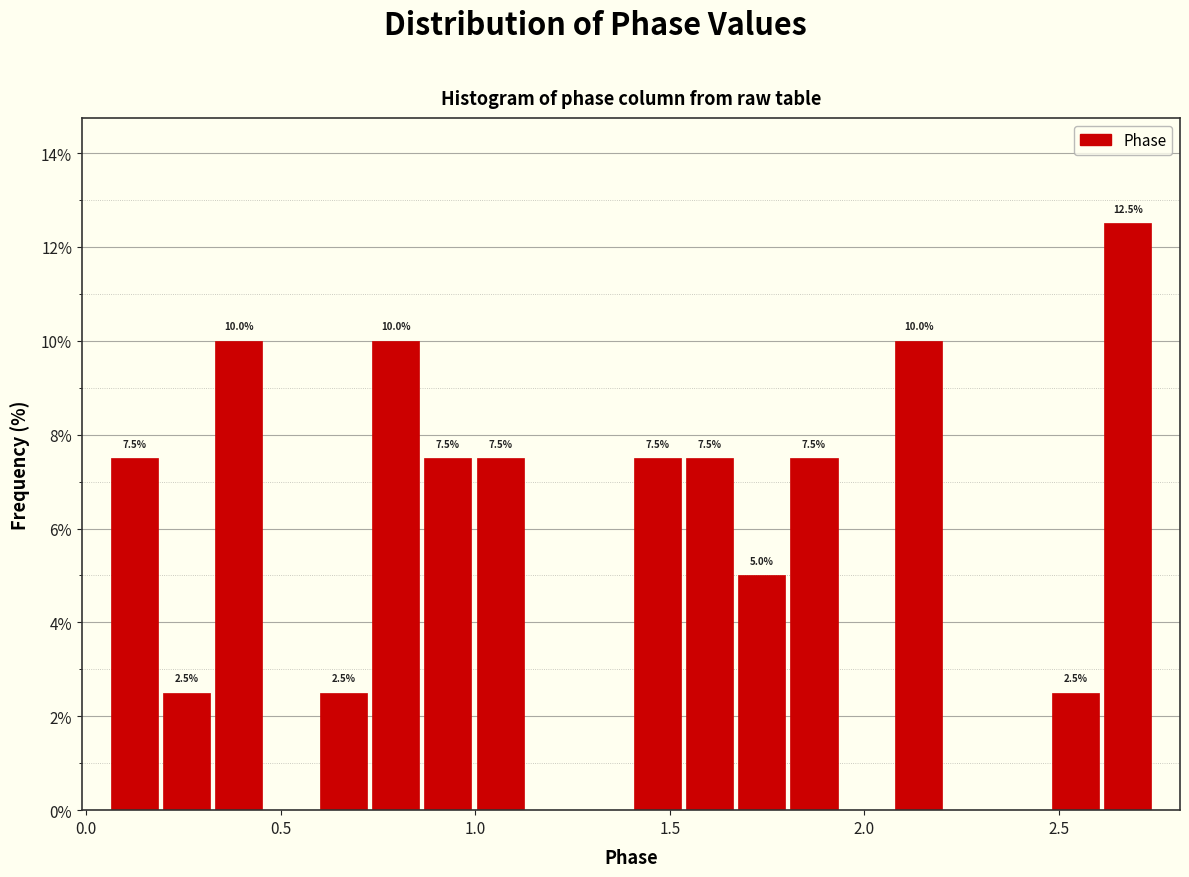

Around what value on the x-axis is the tallest bar? Give the approximate position of its centre, as read against the axis.

2.70